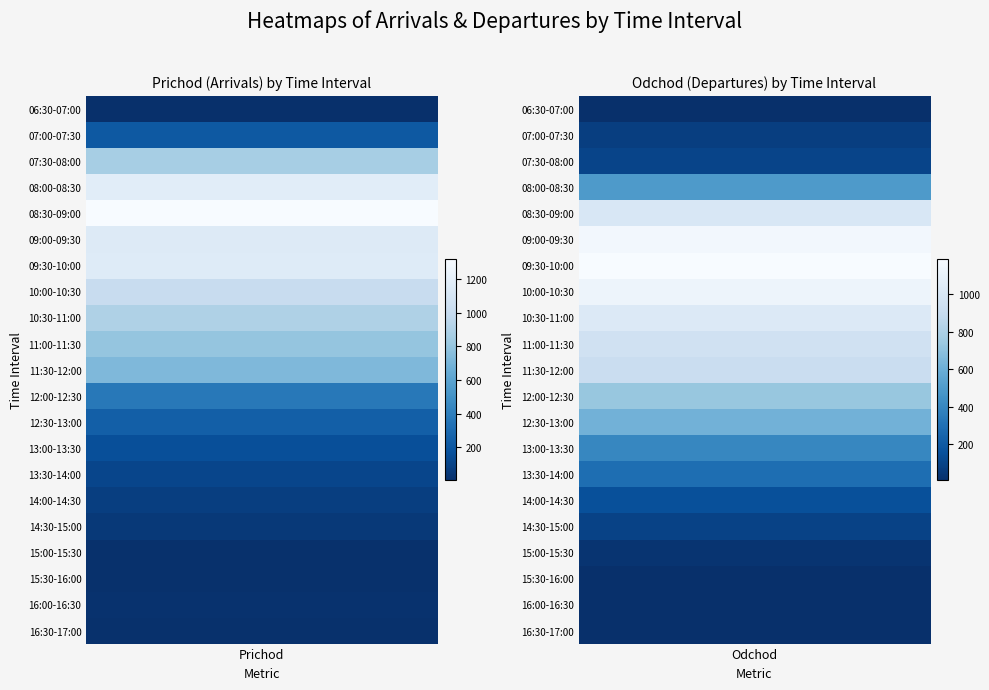

How many data points does each series have?

21